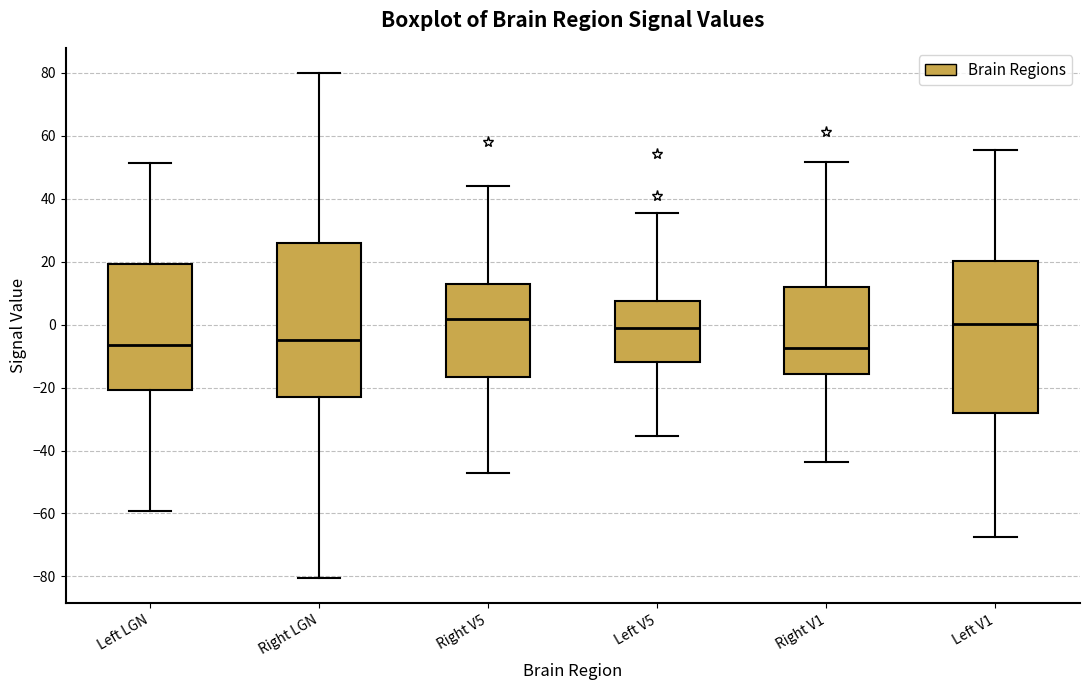

Where is the upper edge of the box for Left V5 on the y-axis? The values are not printed on the chart, so give them approximately, as read against the axis.

8